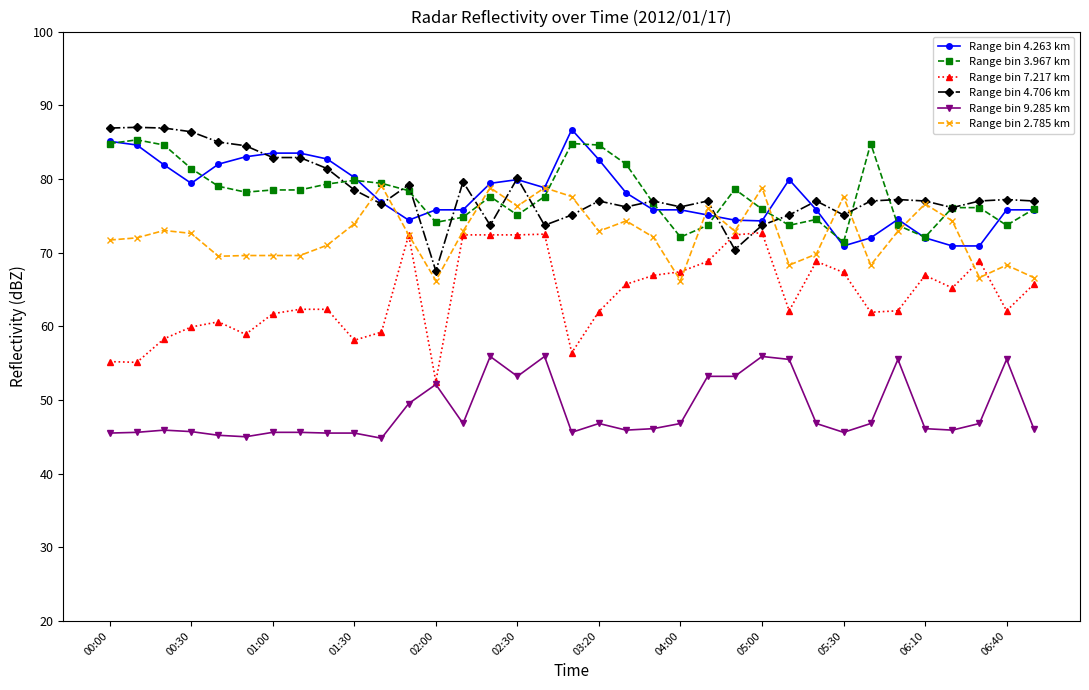

Which series has the largest range (max minus min)?

Range bin 7.217 km